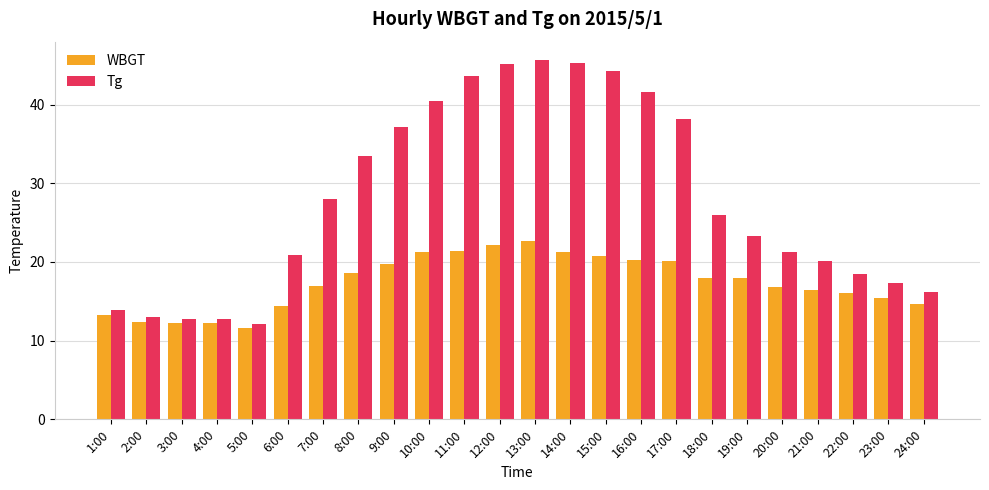

True or false: WBGT has a value of 4.8 at 6:00.

False